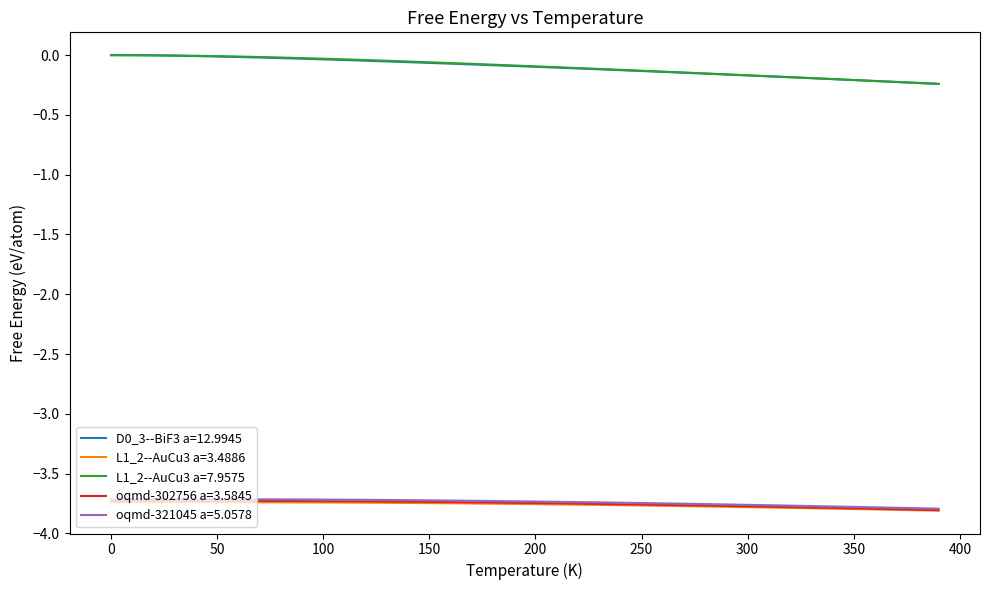

Which series has the widest spread of values?

L1_2--AuCu3 a=7.9575